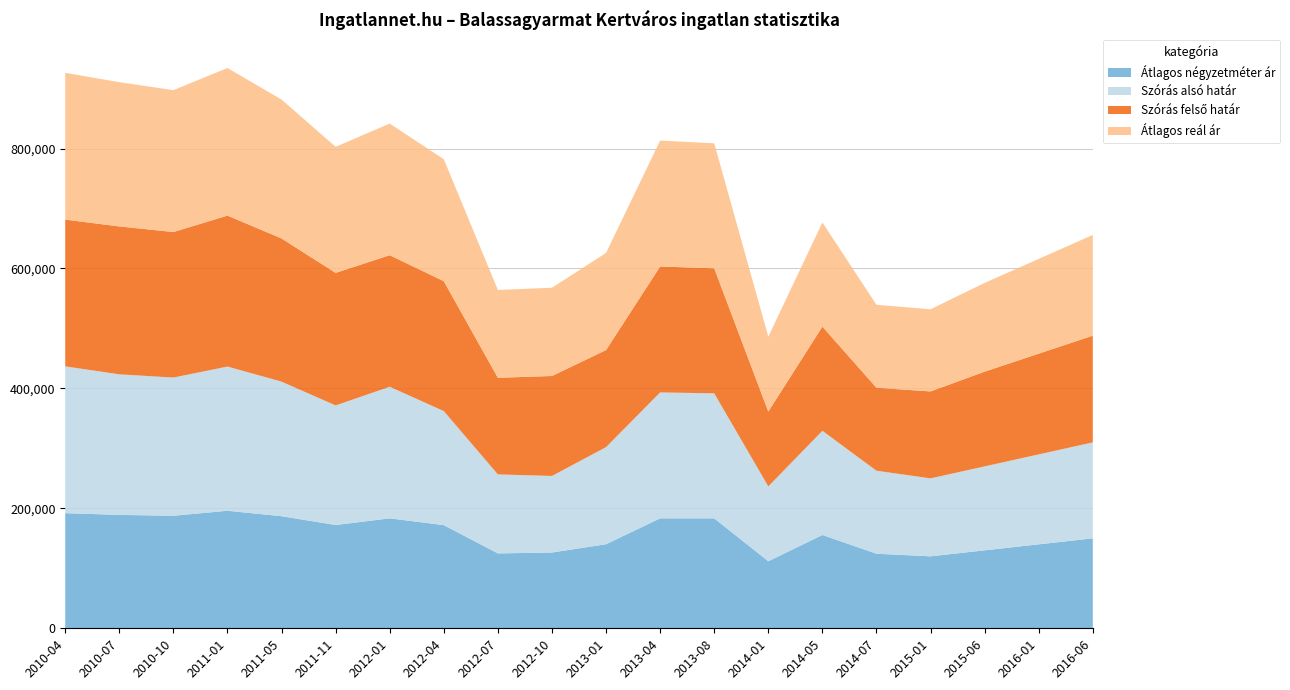

Reading left to right, transcribe all the data shown in this chart.

Átlagos négyzetméter ár: 192000	189111	187666	196000	186909	172256	183333	172042	124867	126389	140186	183333	183333	111764	155625	124375	120000	130000	140000	150000
Szórás alsó határ: 244771	234406	230459	240456	224409	199411	219434	190170	131733	127666	161922	210005	208494	124825	173724	138386	130000	140000	150000	160000
Szórás felső határ: 244771	246662	242715	251768	238807	221015	219434	216608	161157	166688	161922	210005	208494	124825	173724	138386	145000	158000	168000	178000
Átlagos reál ár: 244771	240534	236587	246112	231608	210213	219434	203389	146445	147177	161922	210005	208494	124825	173724	138386	137000	148000	158000	168000